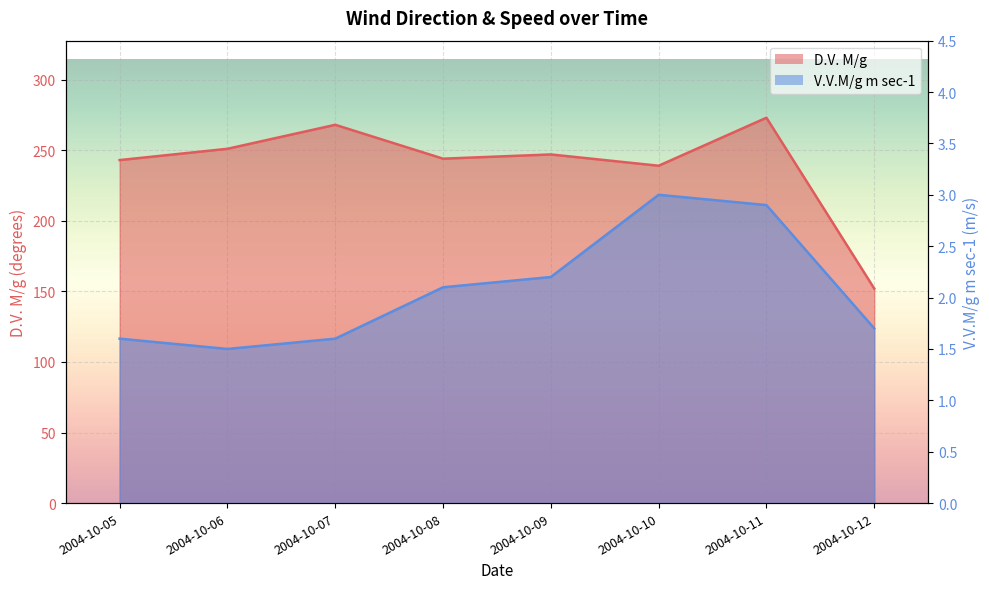

List the series in order of their peak value, highest first.

D.V. M/g, V.V.M/g m sec-1